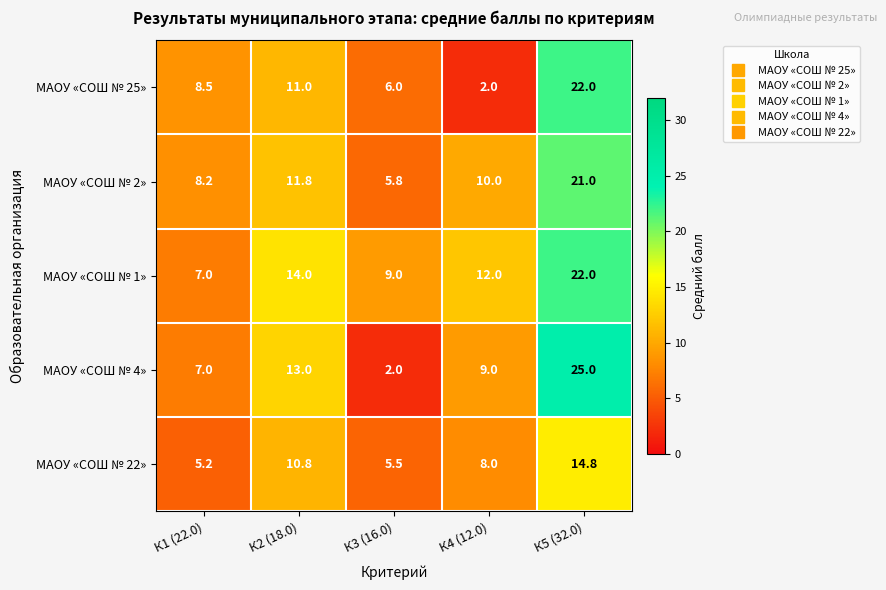

How many МАОУ «СОШ № 1» values are between 9 and 14?

3